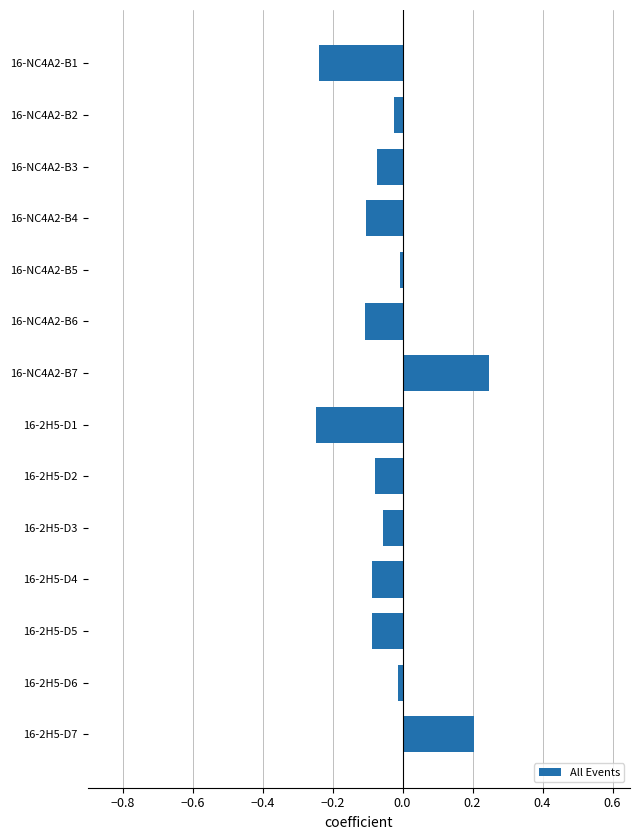

Is it true that the value at 16-2H5-D3 is -0.1?

True